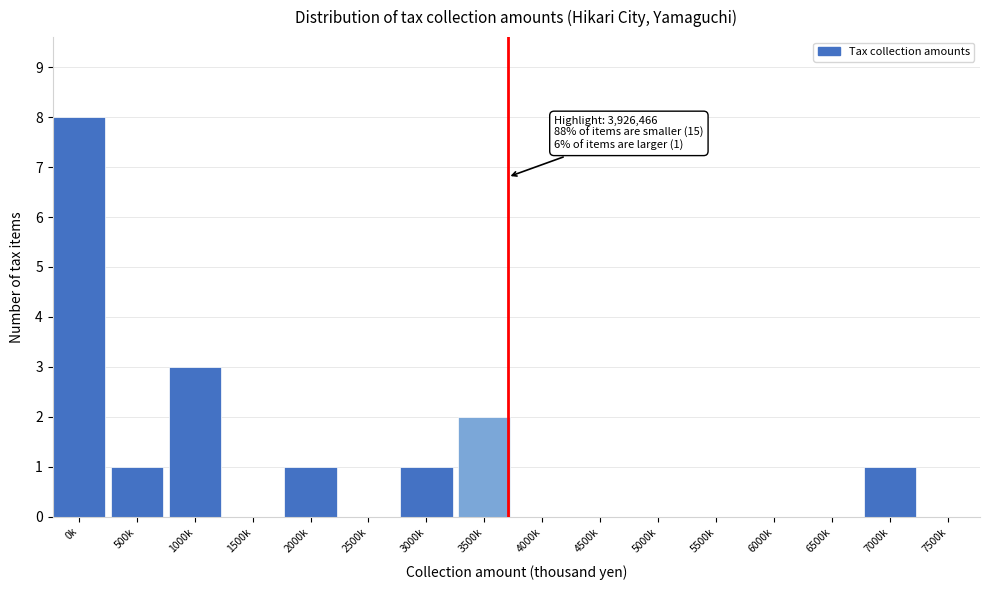

Reading left to right, transcribe all the data shown in this chart.

0k=8	500k=1	1000k=3	1500k=0	2000k=1	2500k=0	3000k=1	3500k=2	4000k=0	4500k=0	5000k=0	5500k=0	6000k=0	6500k=0	7000k=1	7500k=0